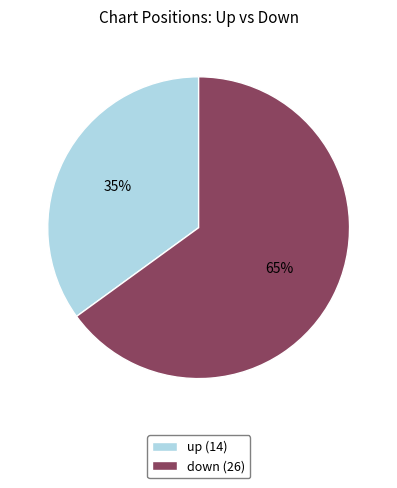

Is there a majority slice in this chart?

Yes